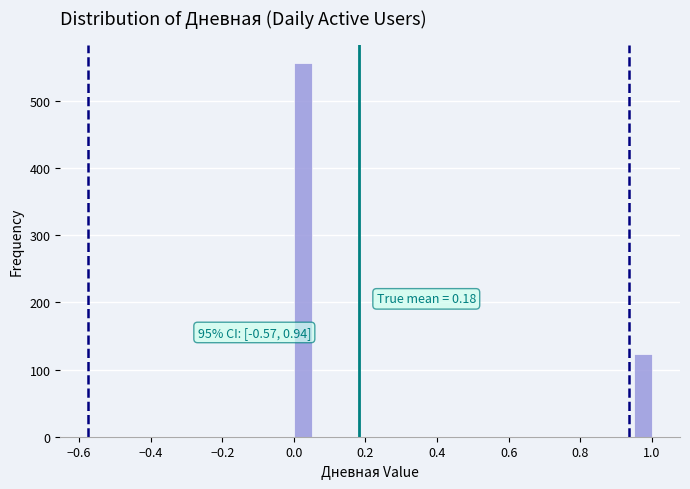

Read against the x-axis, roughly where is the centre of the tallest bar?

0.02